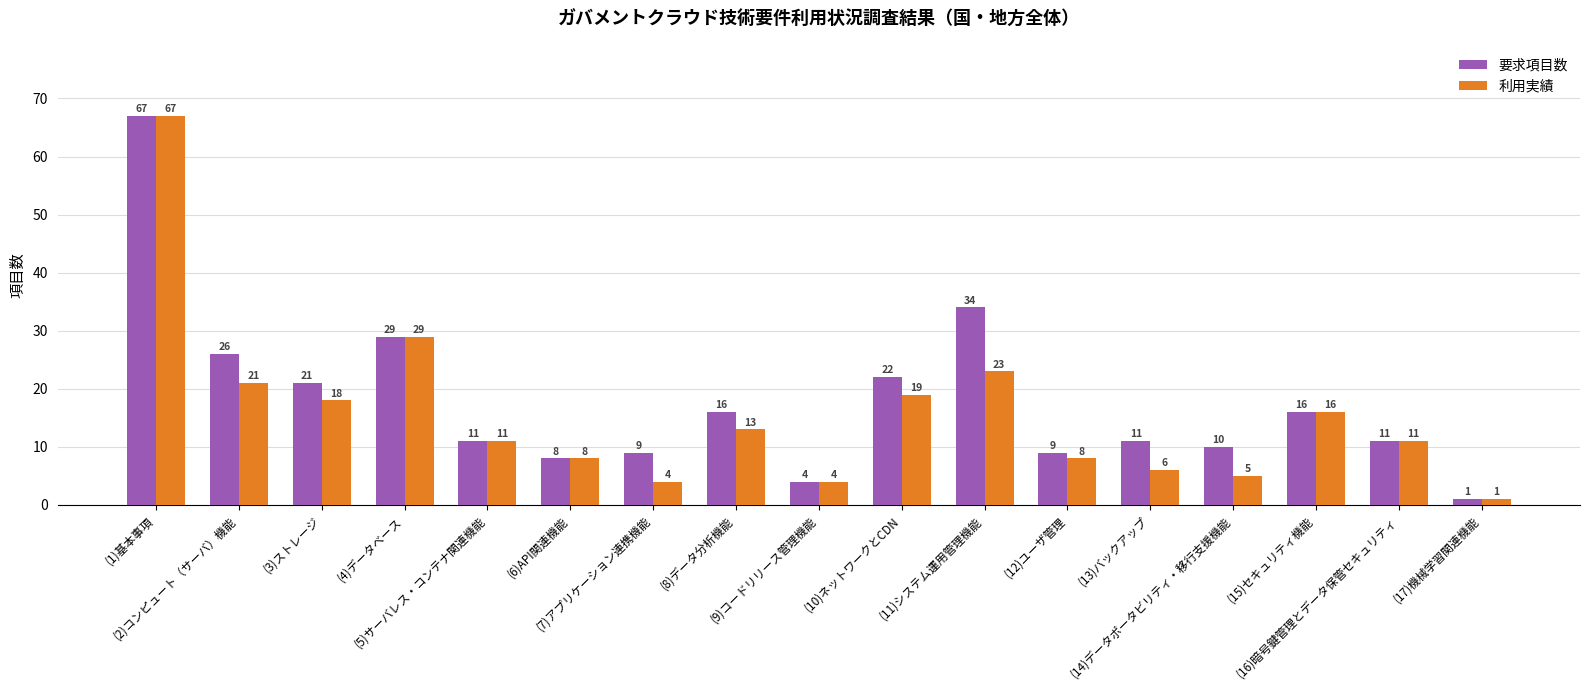

What is the difference between the 要求項目数 values at (9)コードリリース管理機能 and (16)暗号鍵管理とデータ保管セキュリティ?

7